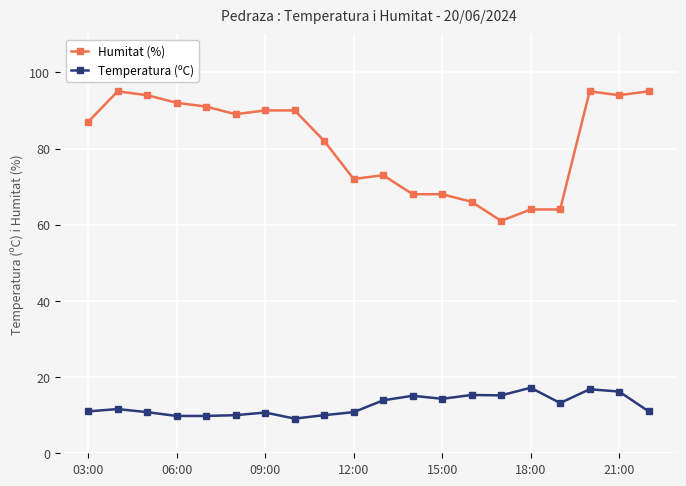

What are all the series names shown in the legend?

Humitat (%), Temperatura (ºC)